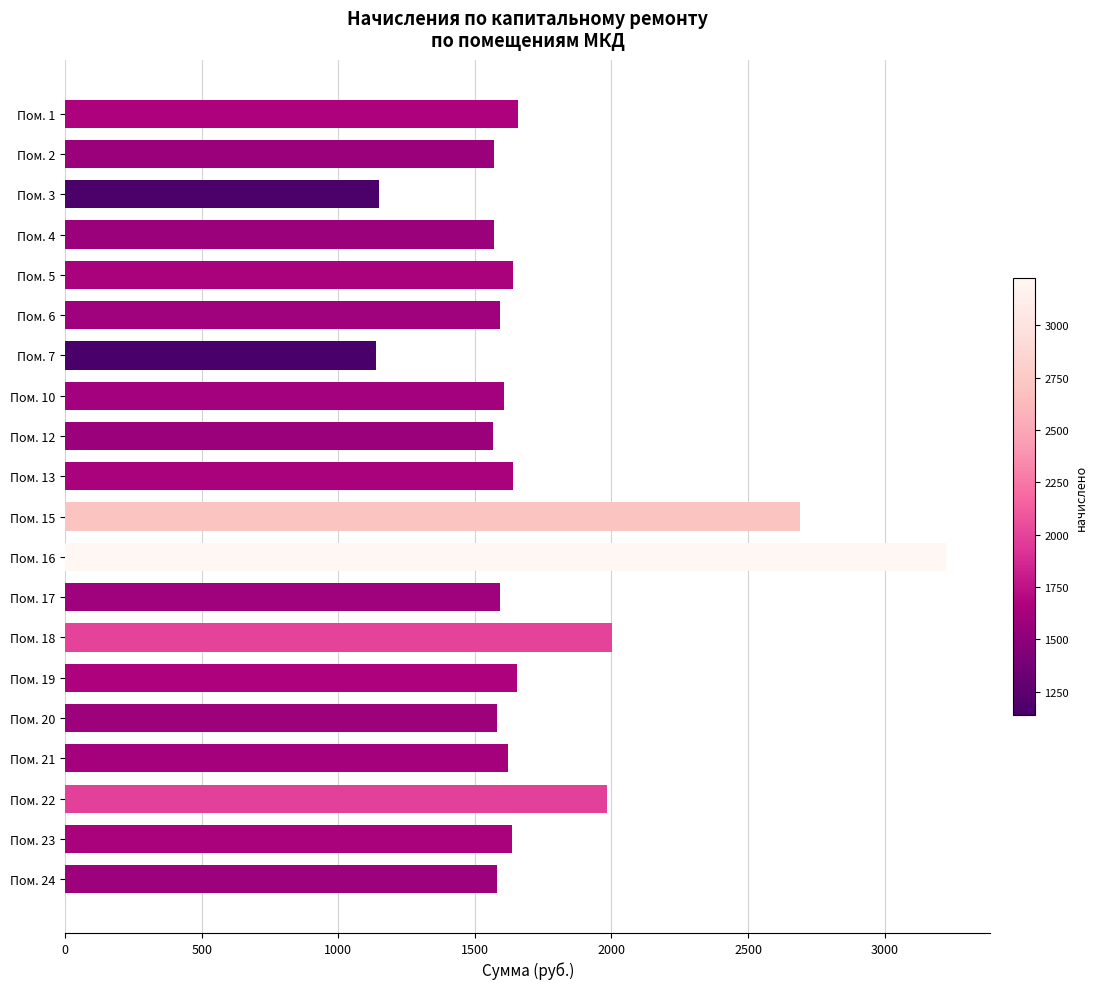

What is the value of the 12th bar from the top?

3226.1